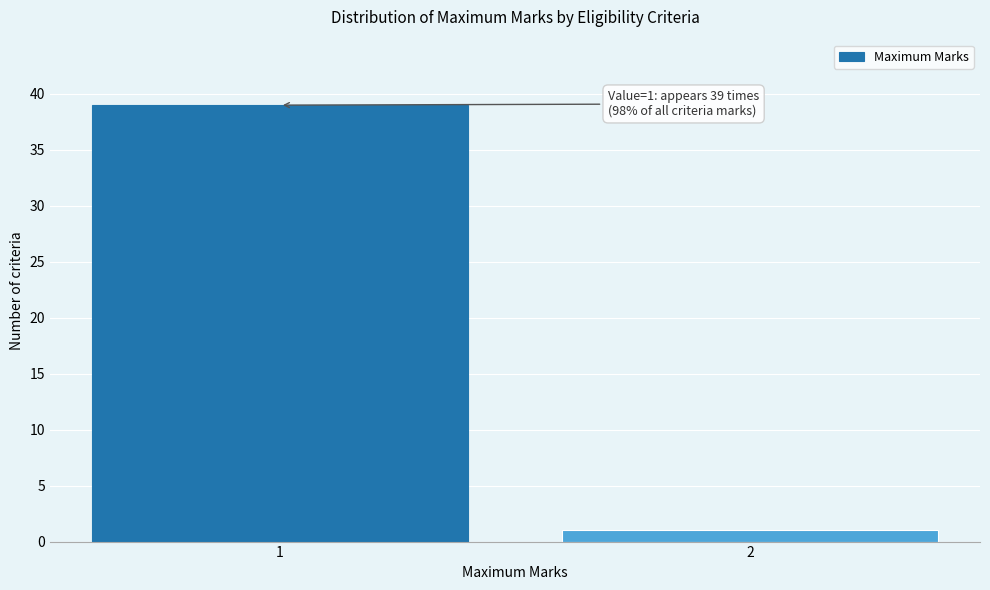

Reading left to right, list all the values displayed in this chart.

39	1